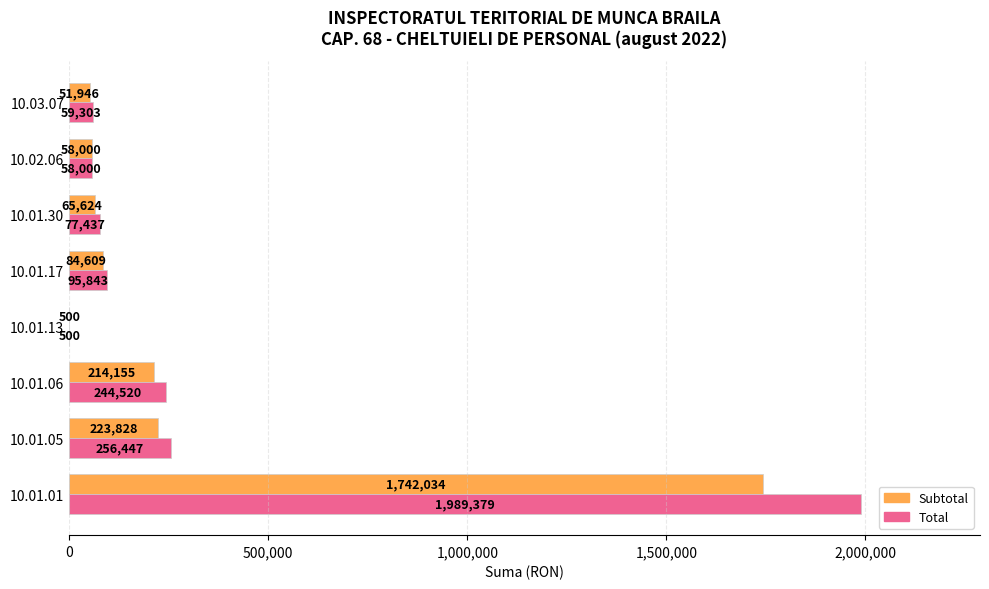

What is the maximum value shown in the chart?

1989379